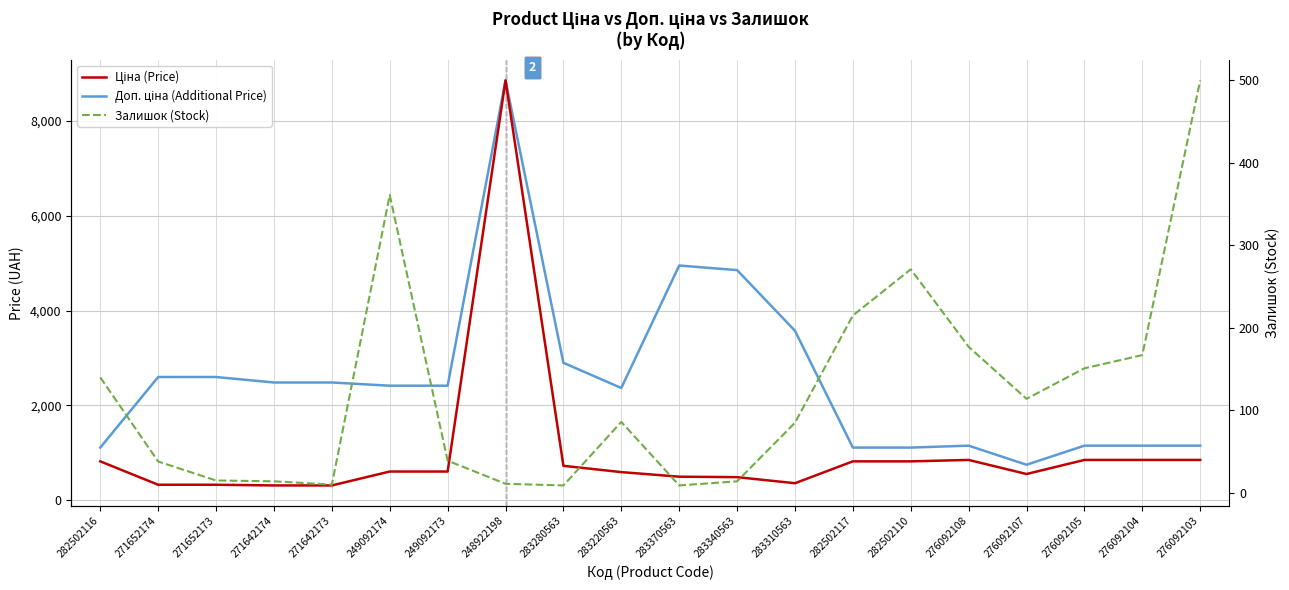

Rank the series by their average value, from lowest to highest.

Залишок (Stock), Ціна (Price), Доп. ціна (Additional Price)